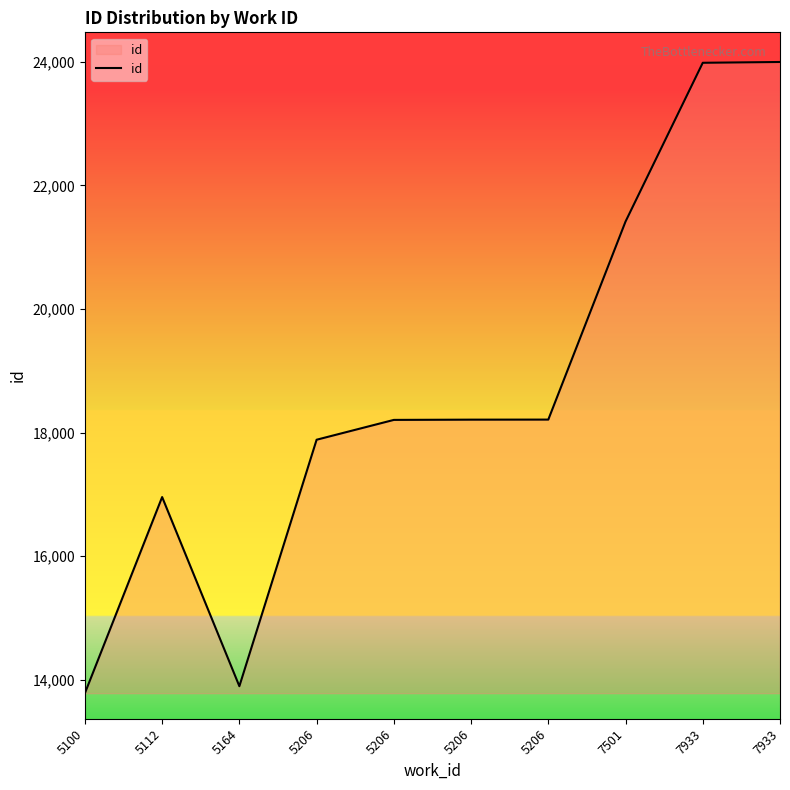

The value at 7933 is 10808. True or false?

False